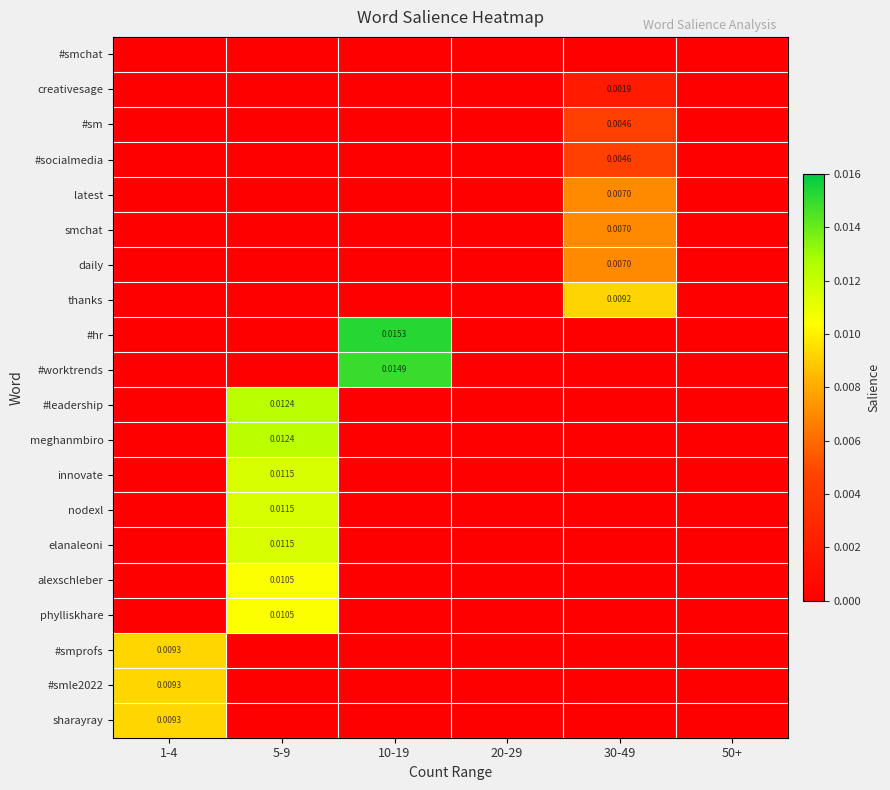

How many innovate values are between 0 and 1?

6